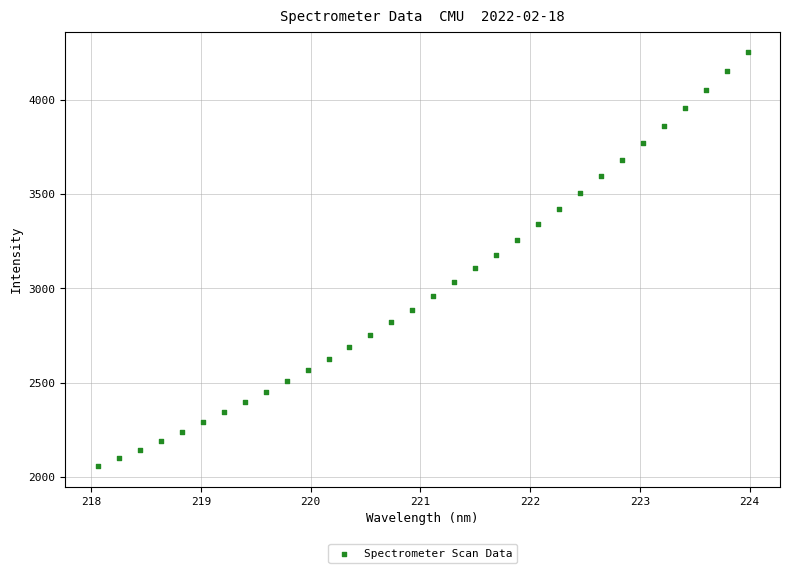

What is the range of X values (max minus min)?

5.9